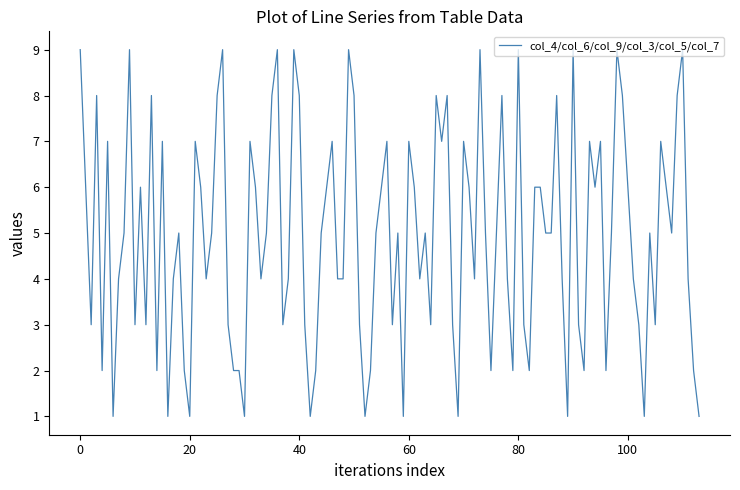

What is the difference between the maximum and minimum values?

8